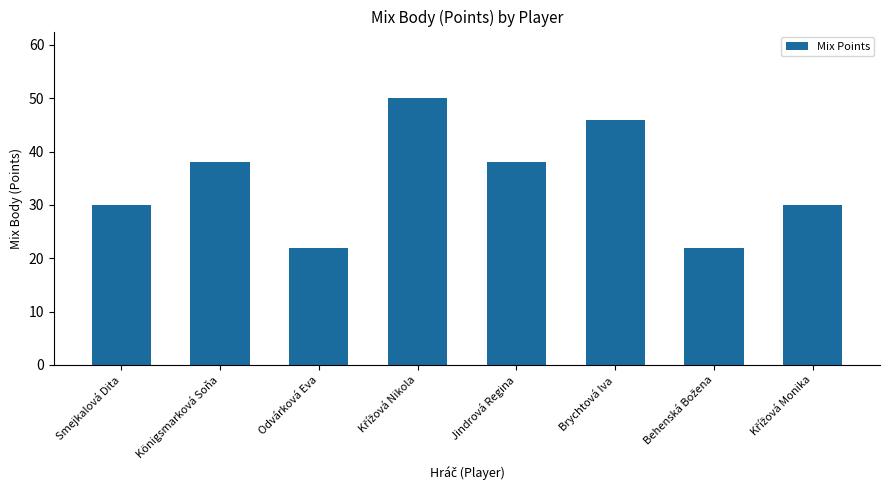

True or false: the data shows 22 at Odvárková Eva.

True